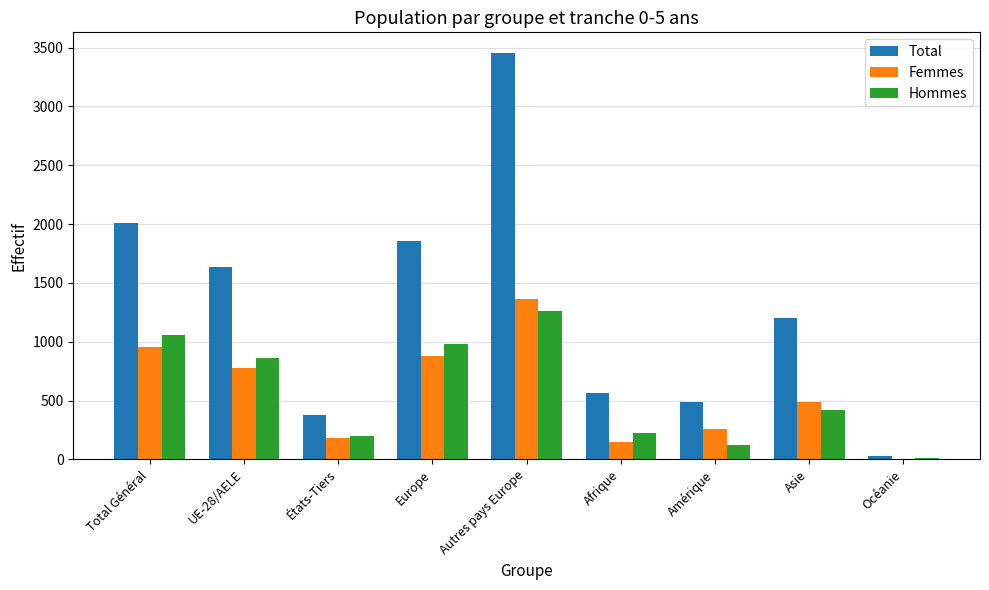

Is it true that Hommes equals 227 at Afrique?

True